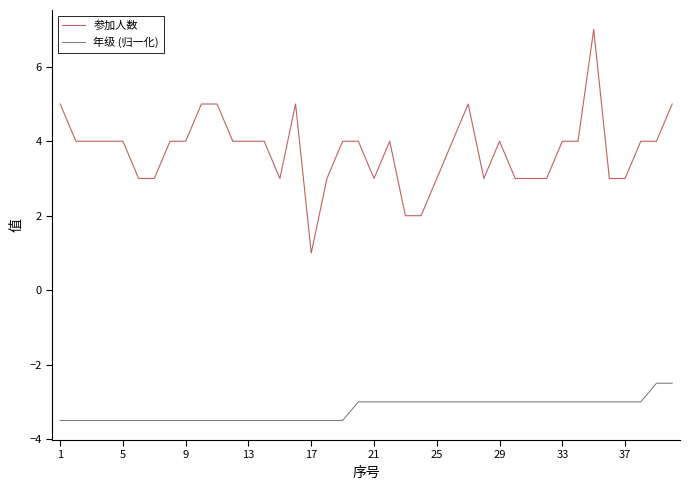

Which series has the largest range (max minus min)?

参加人数